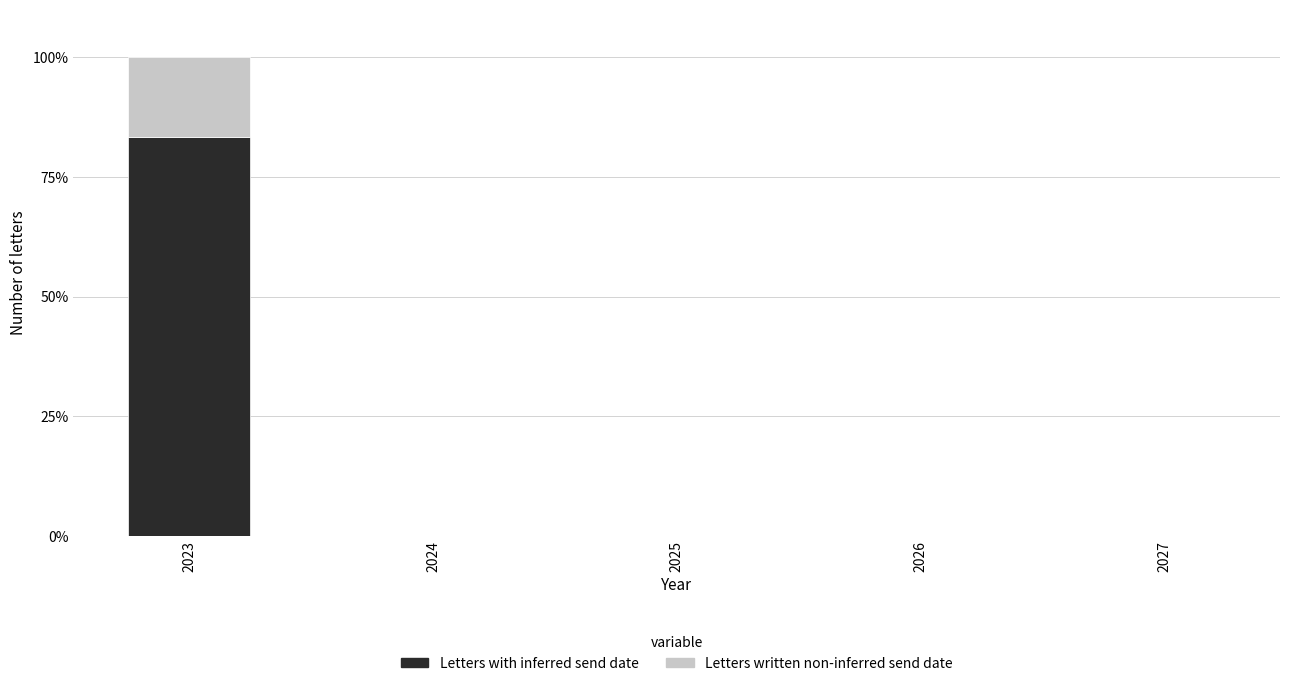

What are all the series names shown in the legend?

Letters with inferred send date, Letters written non-inferred send date